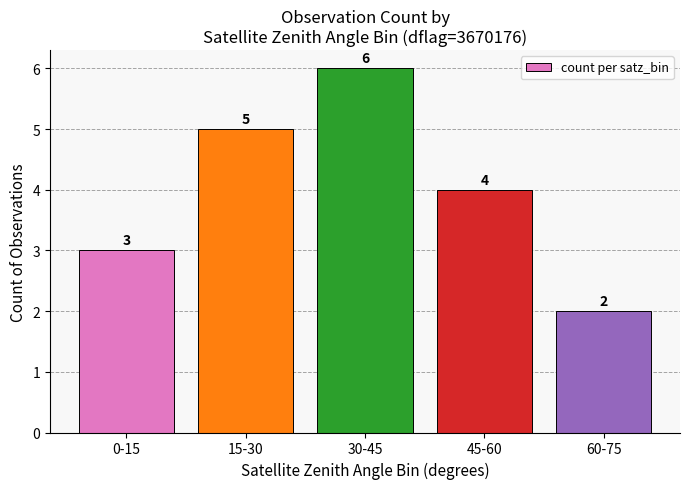

At which label is the value closest to 4?

45-60